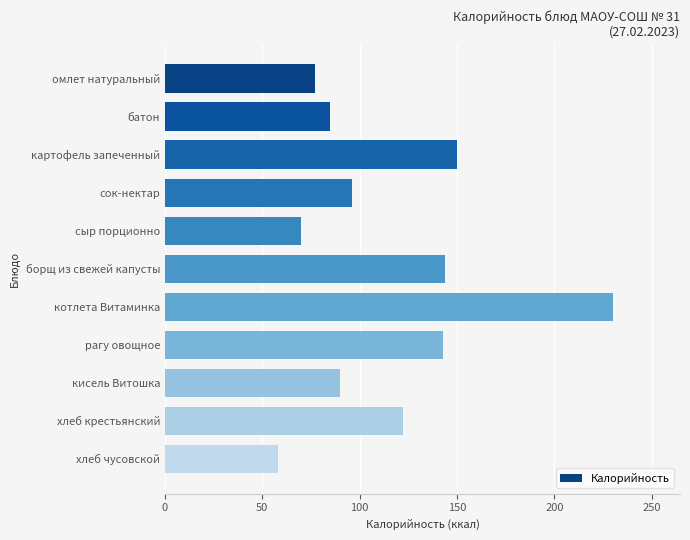

What is the change in value from борщ из свежей капусты to котлета Витаминка?

+86